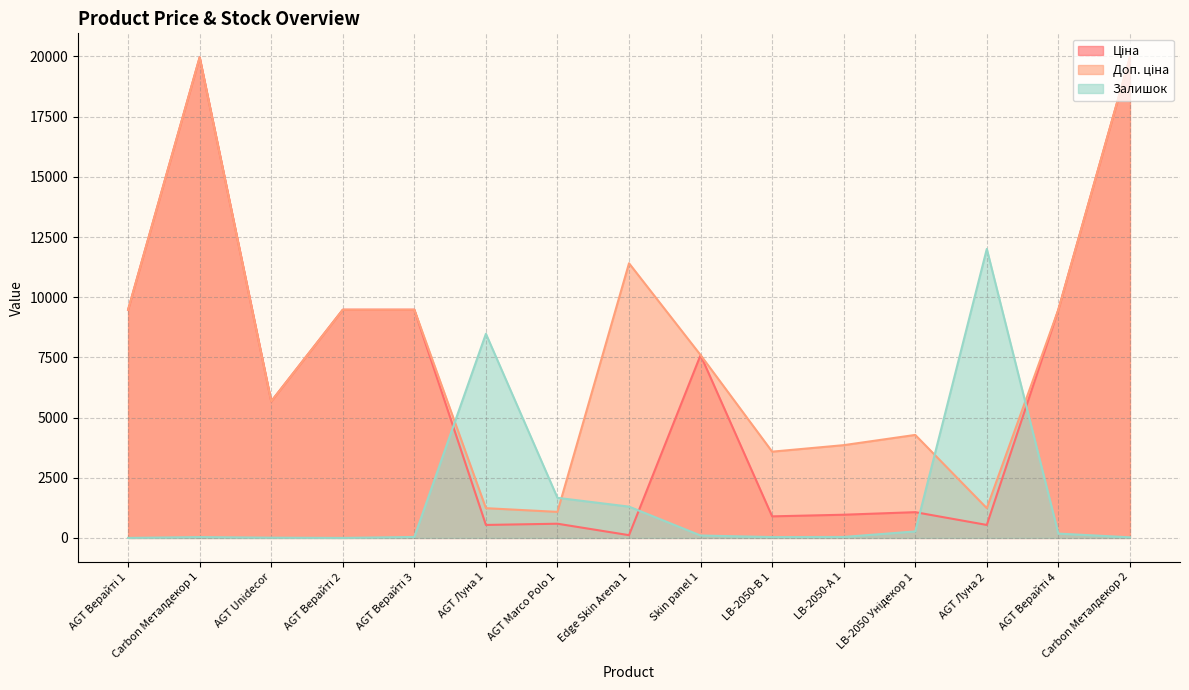

At which category is the sum across all series the highest?

Carbon Металдекор 1